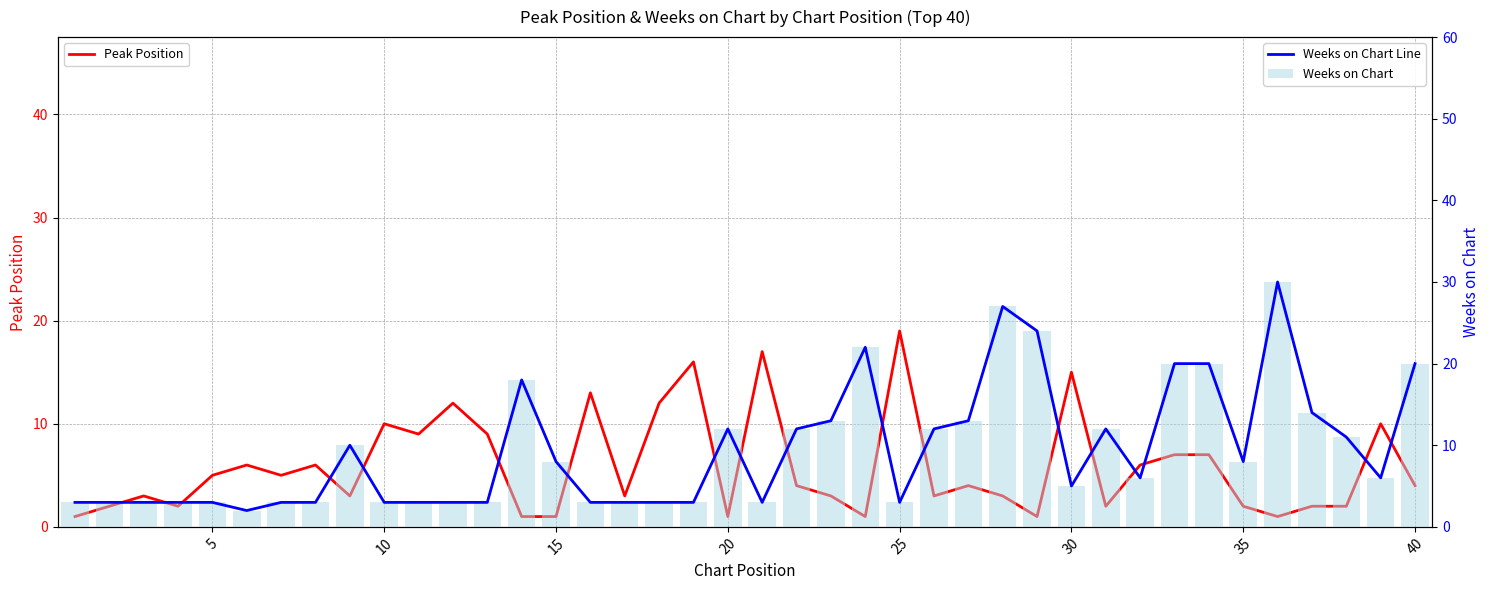

How many data points in Peak Position are above 4?

18